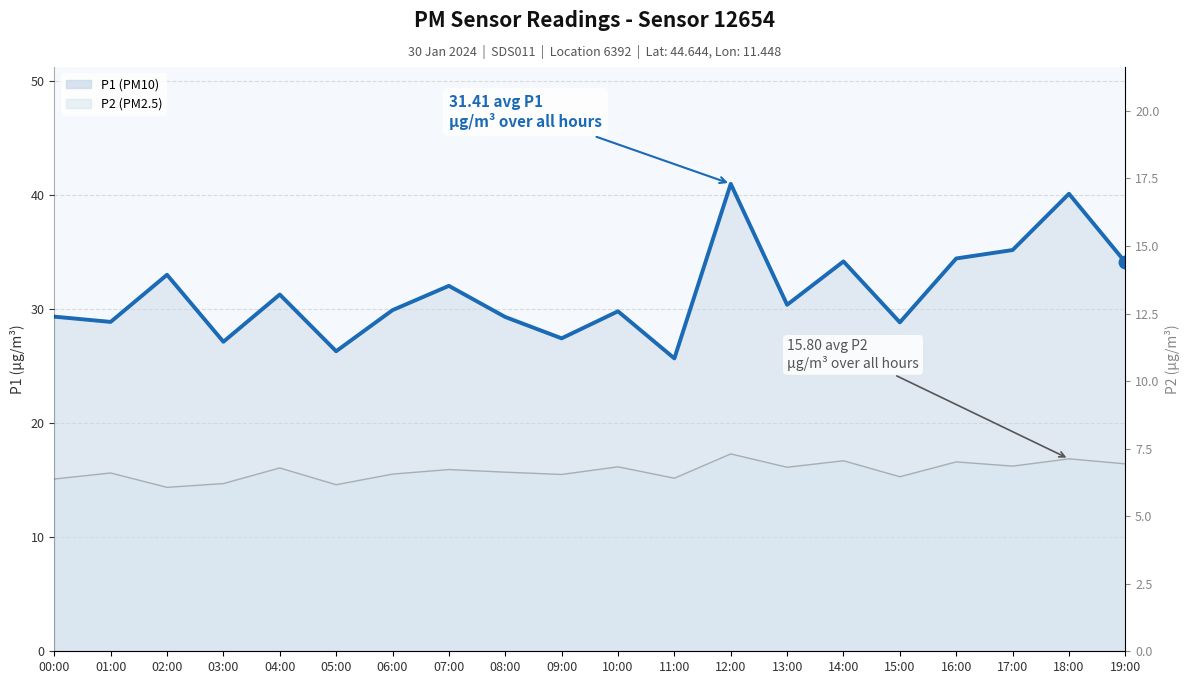

Rank the categories by P1 value from highest to lowest.

12:00, 18:00, 17:00, 16:00, 14:00, 19:00, 02:00, 07:00, 04:00, 13:00, 06:00, 10:00, 00:00, 08:00, 01:00, 15:00, 09:00, 03:00, 05:00, 11:00